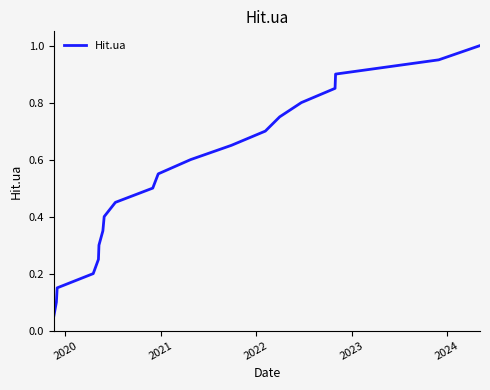

How many lines are shown in the chart?

1